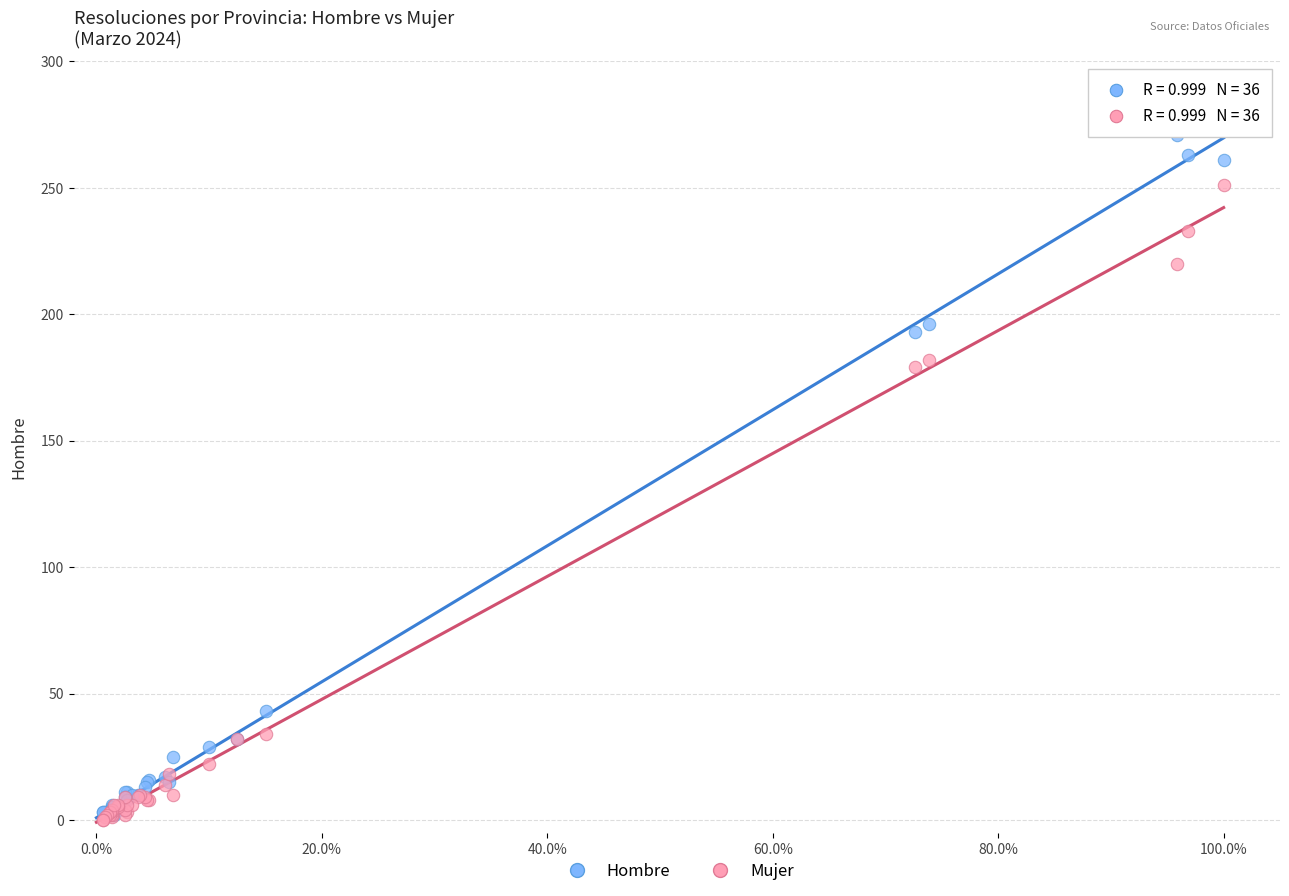

What are all the series names shown in the legend?

Hombre, Mujer